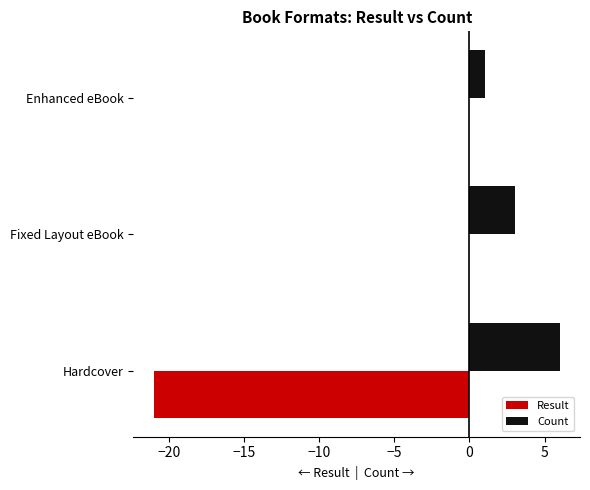

Rank the series by their average value, from highest to lowest.

Count, Result